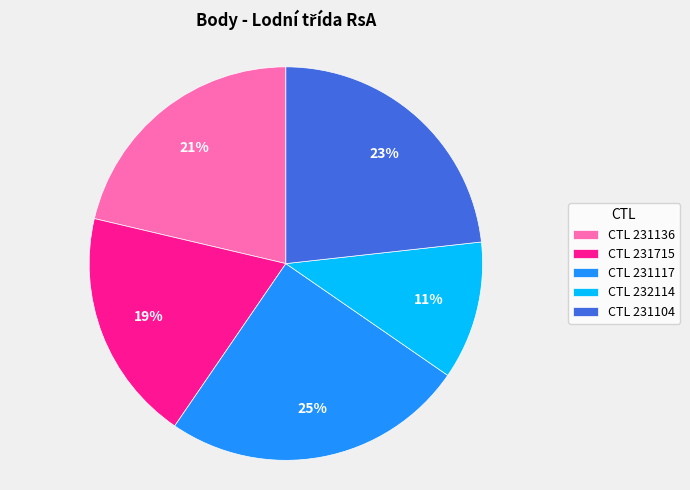

Between CTL 231136 and CTL 231715, which is larger?

CTL 231136